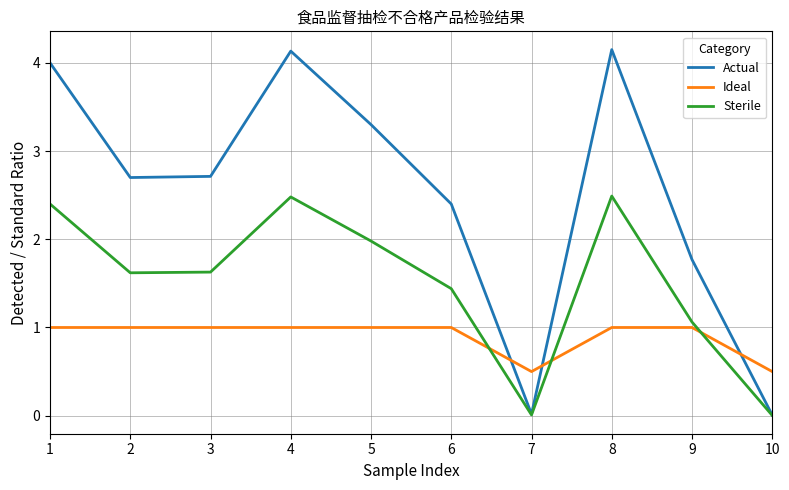

How many lines are shown in the chart?

3